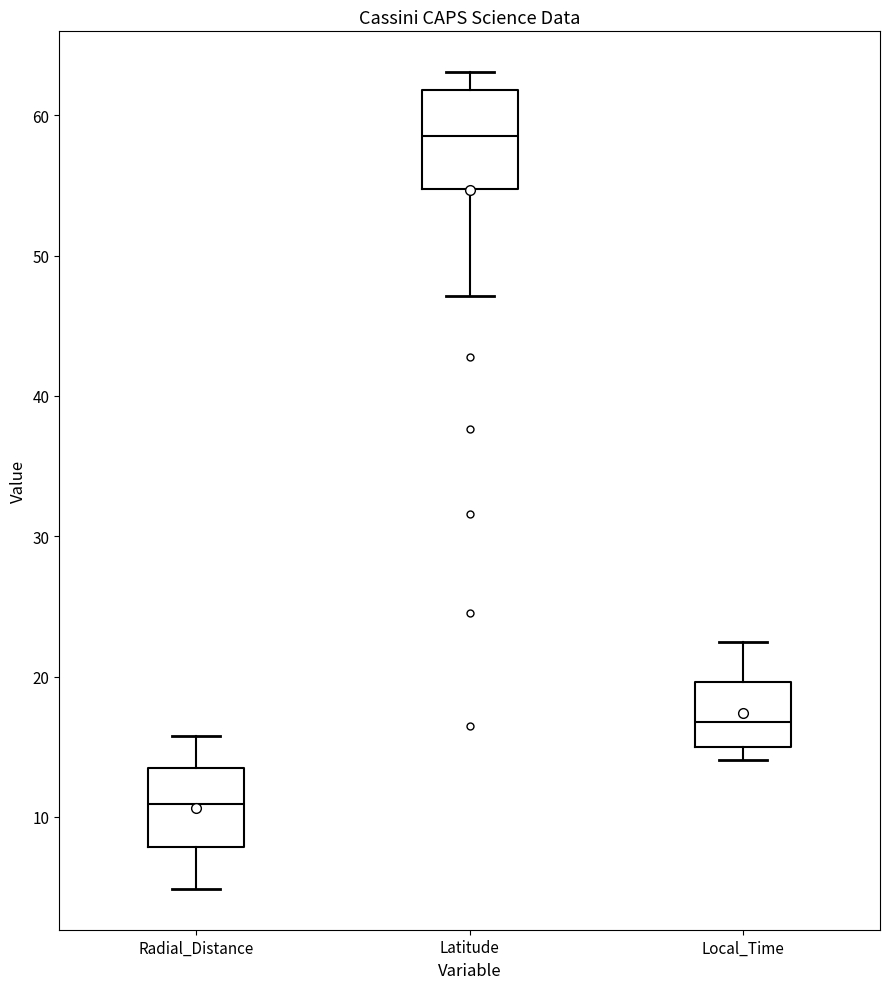

Which box's median line is the lowest?

Radial_Distance